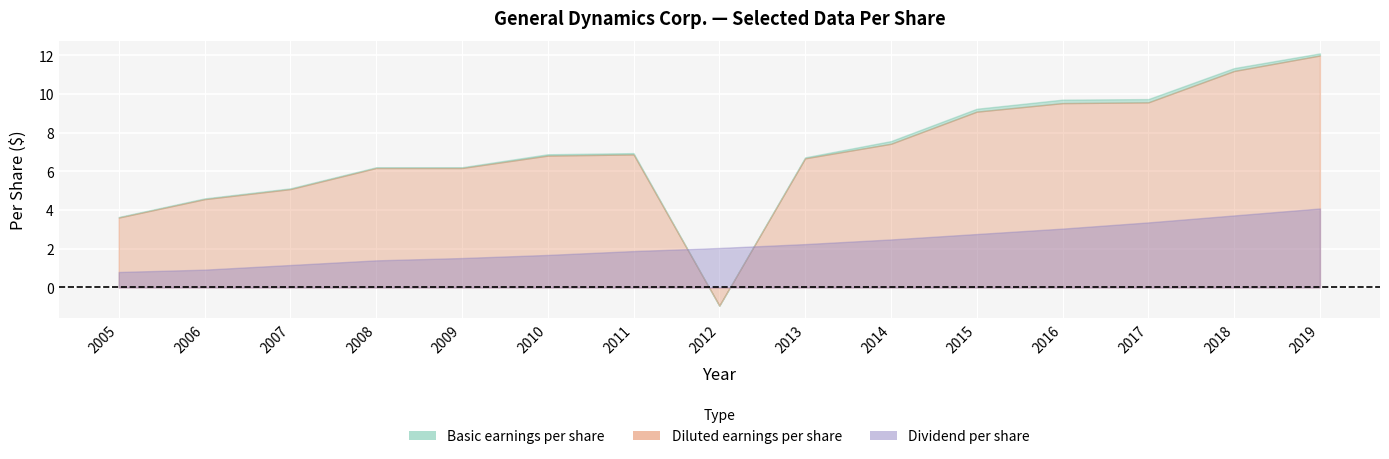

True or false: Dividend per share and Basic earnings per share cross at least once.

True